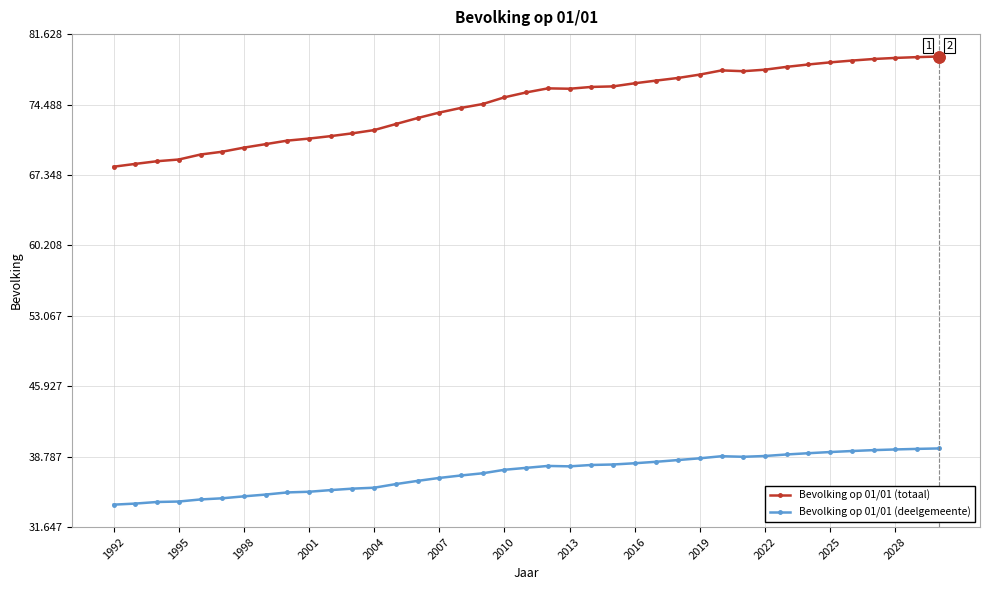

True or false: Bevolking op 01/01 (totaal) and Bevolking op 01/01 (deelgemeente) cross at least once.

False